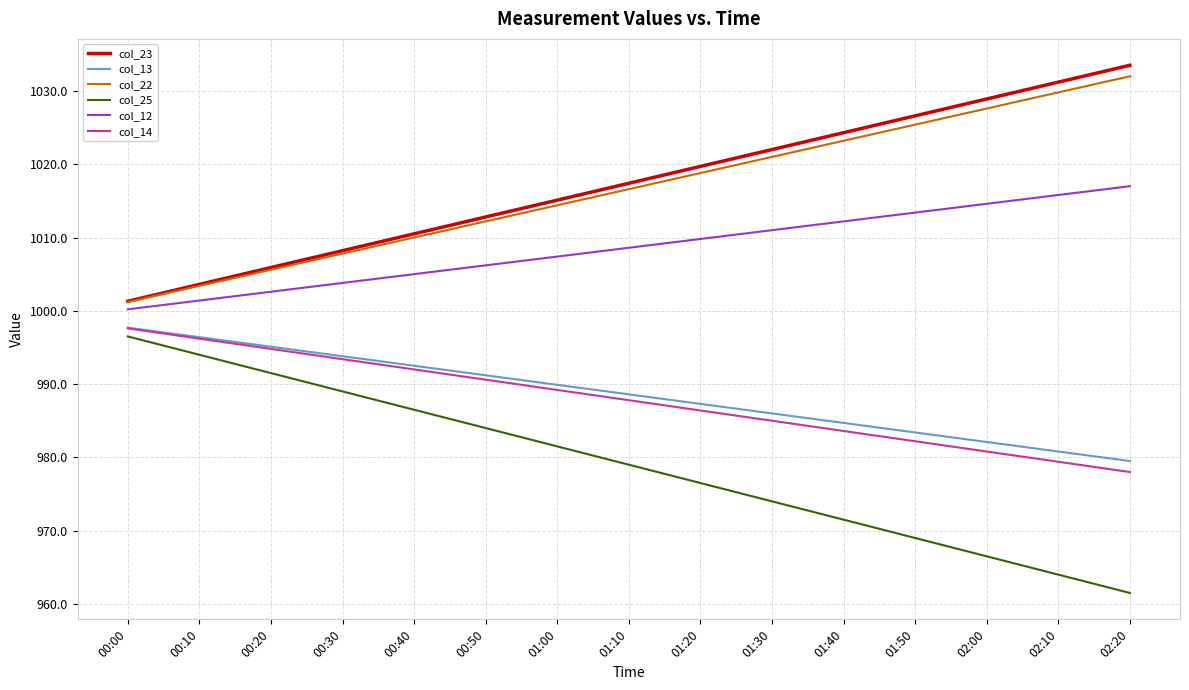

Count the number of categories in the chart.

15